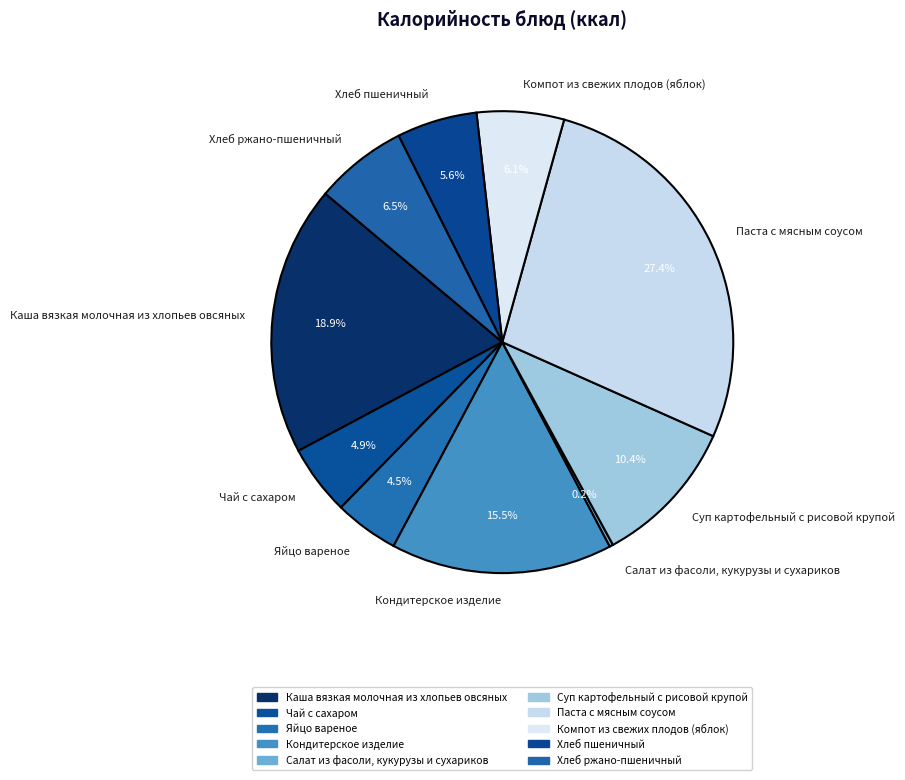

Which category has the biggest portion of the pie?

Паста с мясным соусом